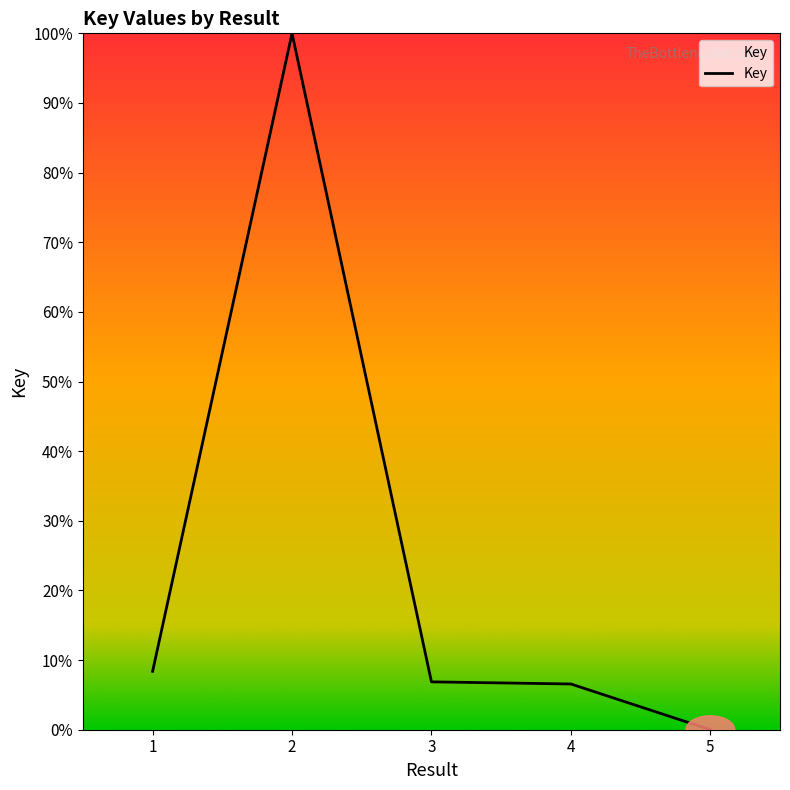

What is the approximate value at 1?

8.4